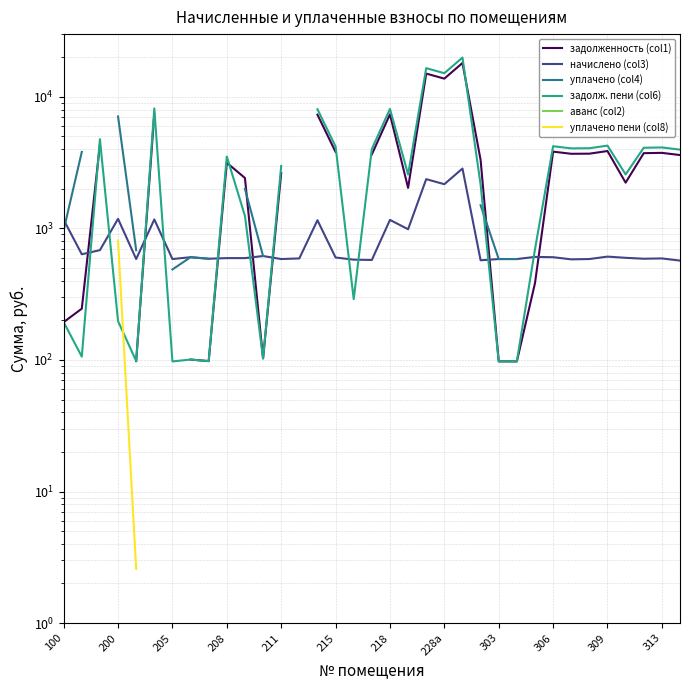

At which label is задолж. пени (col6) closest to 9998?

215